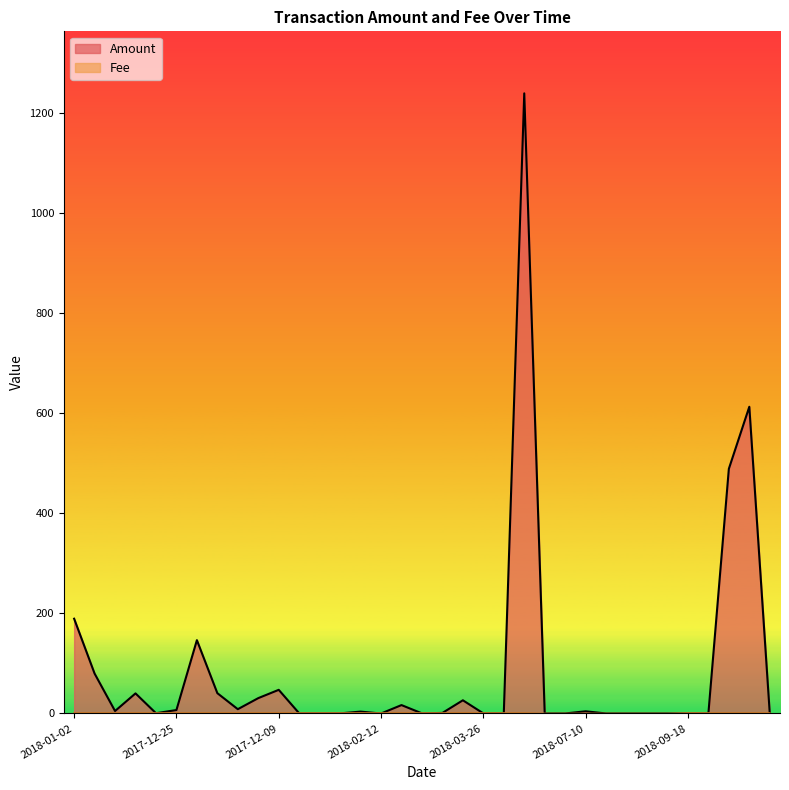

In Amount, how many points are lower than both neighbors (excluding endpoints)?

10